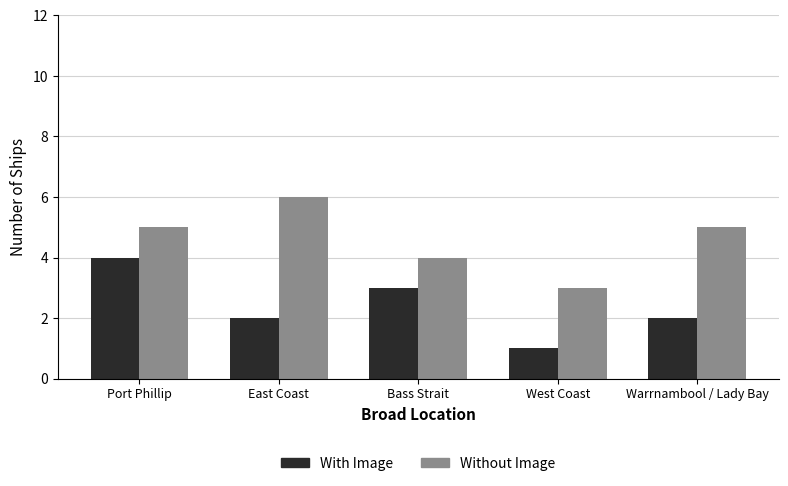

Between Bass Strait and West Coast, which series saw the biggest shift?

With Image